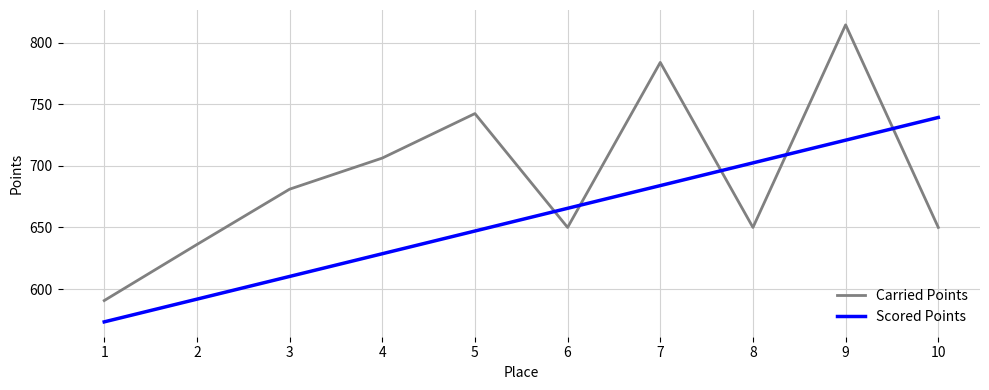

Which category has the highest value in the Carried Points series?

9